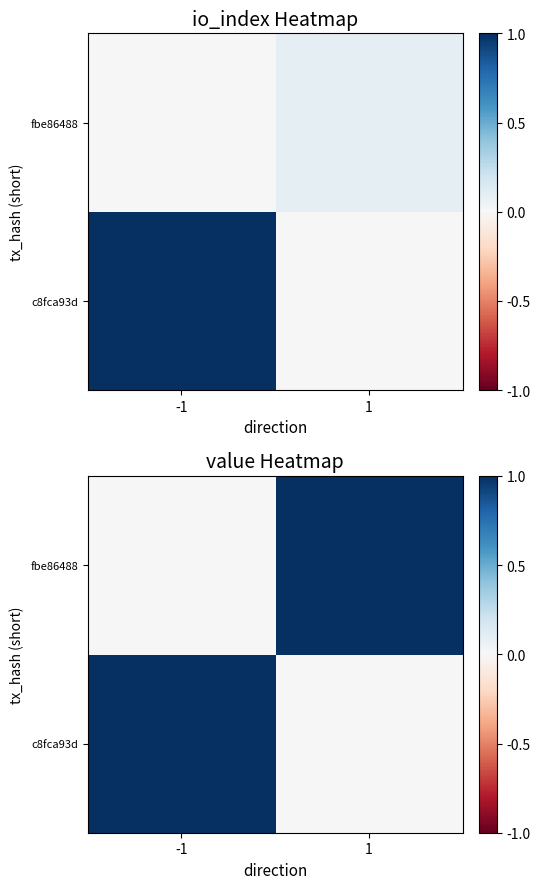

How many values in the c8fca93d series are below 1?

1